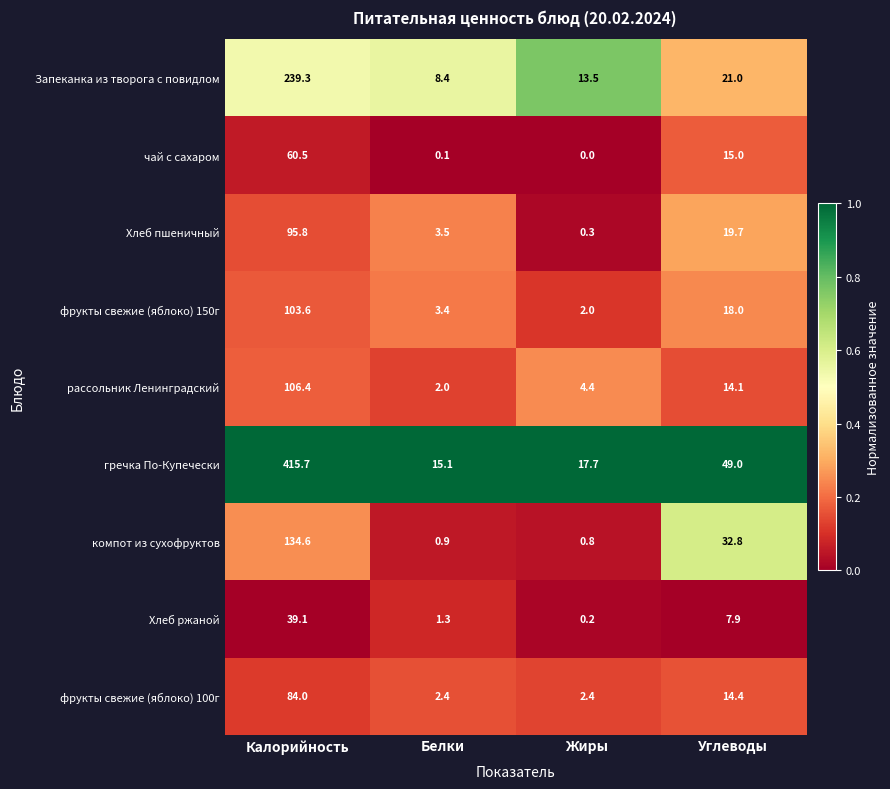

How many series are shown in this chart?

9